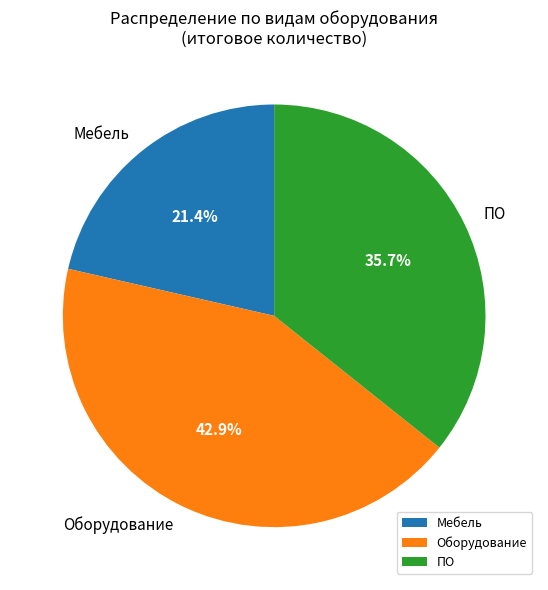

Does any single category account for the majority?

No